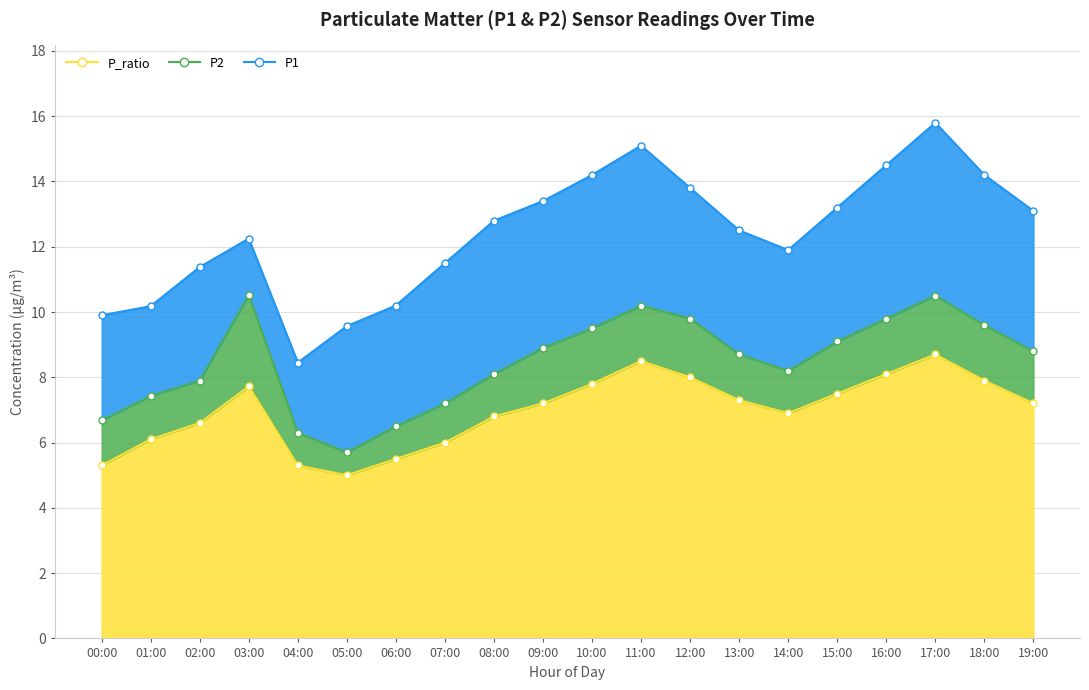

What is the lowest value of the P1 series?

8.4